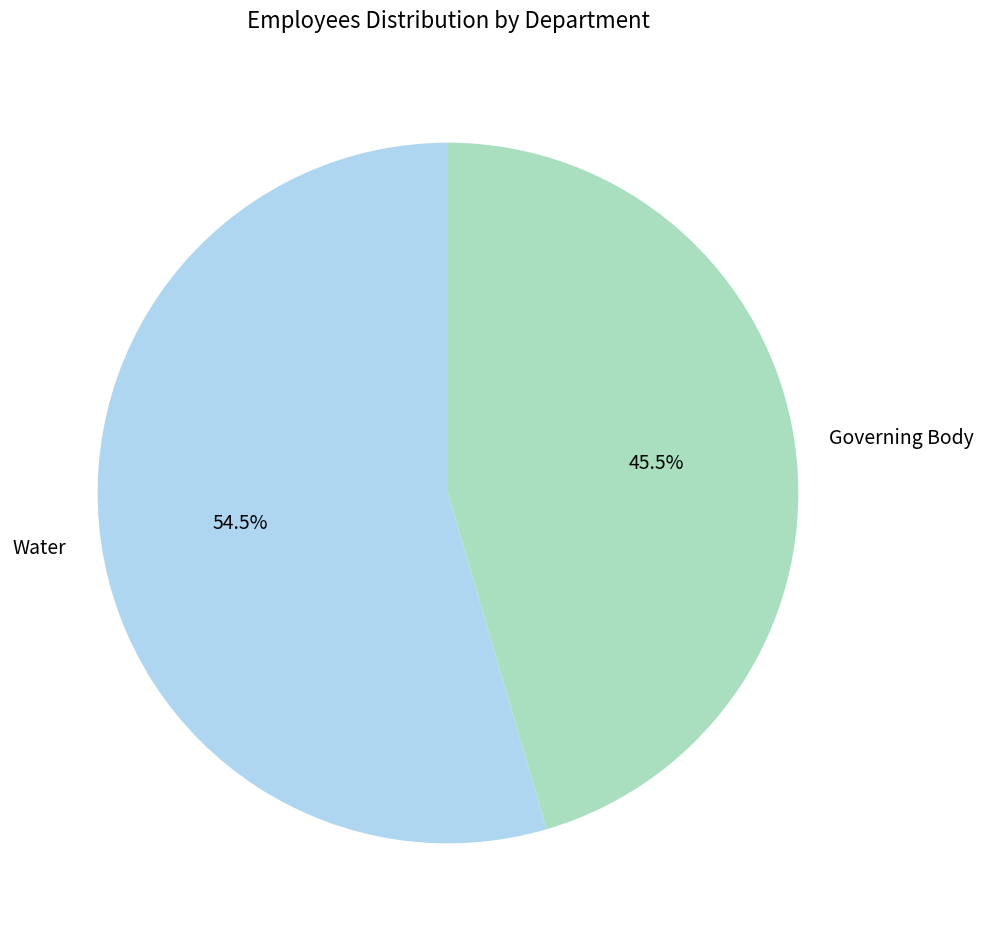

What is the largest slice in the pie chart?

Water